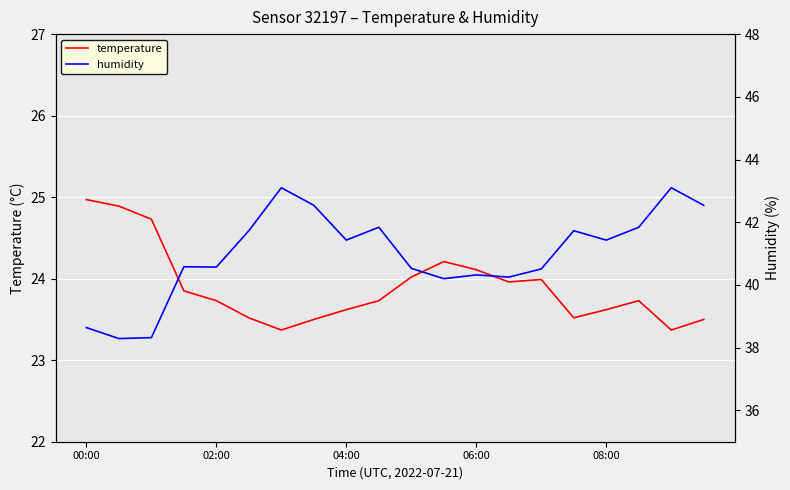

What is the difference between the temperature values at 13 and 5?

0.4